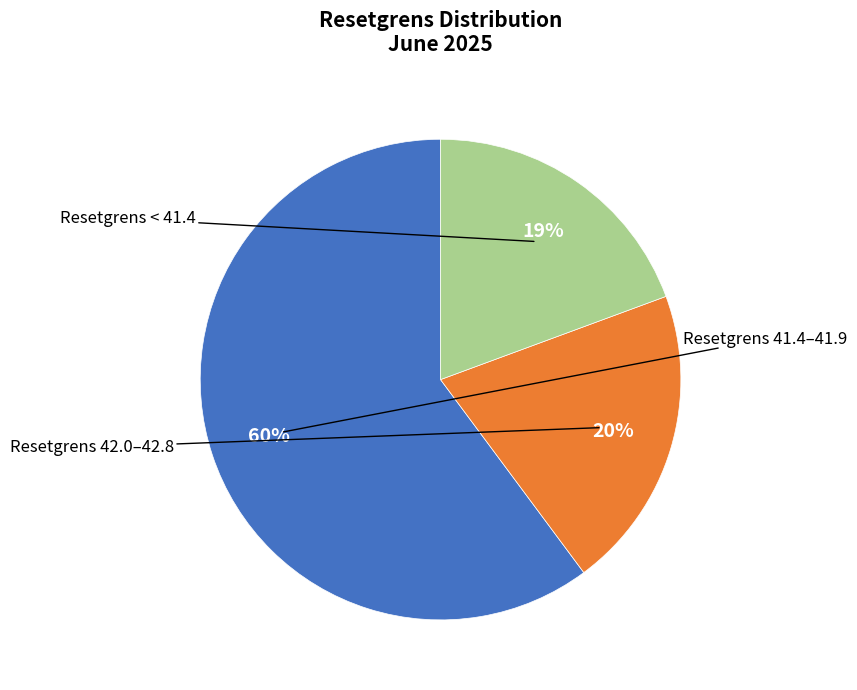

How many segments does this pie chart have?

3